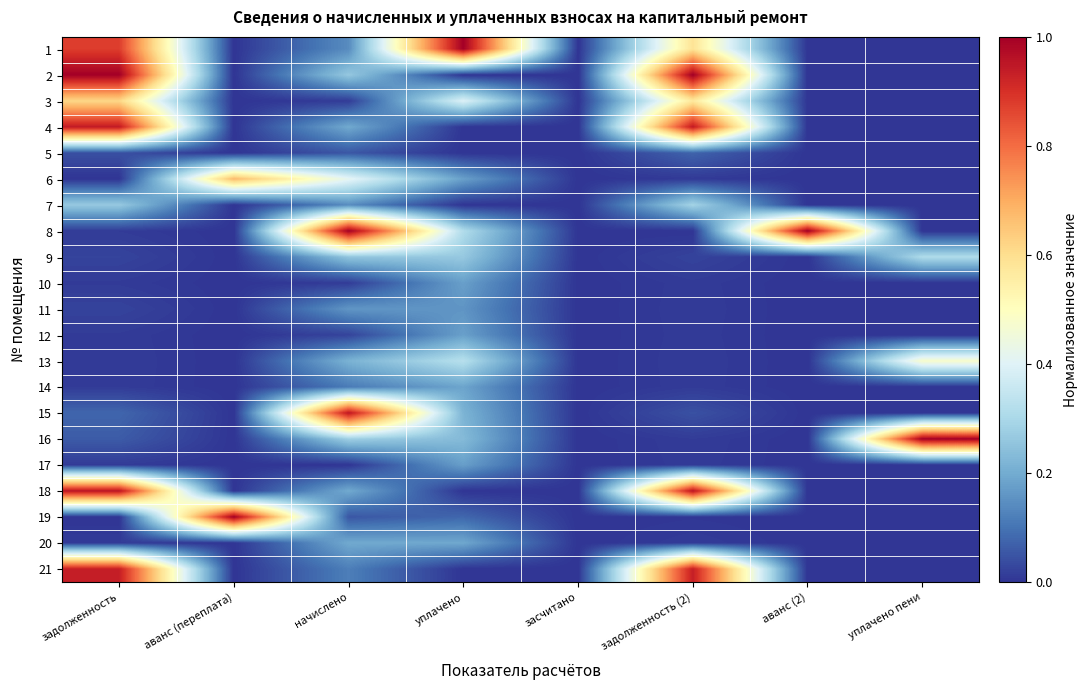

Count the number of categories in the chart.

8